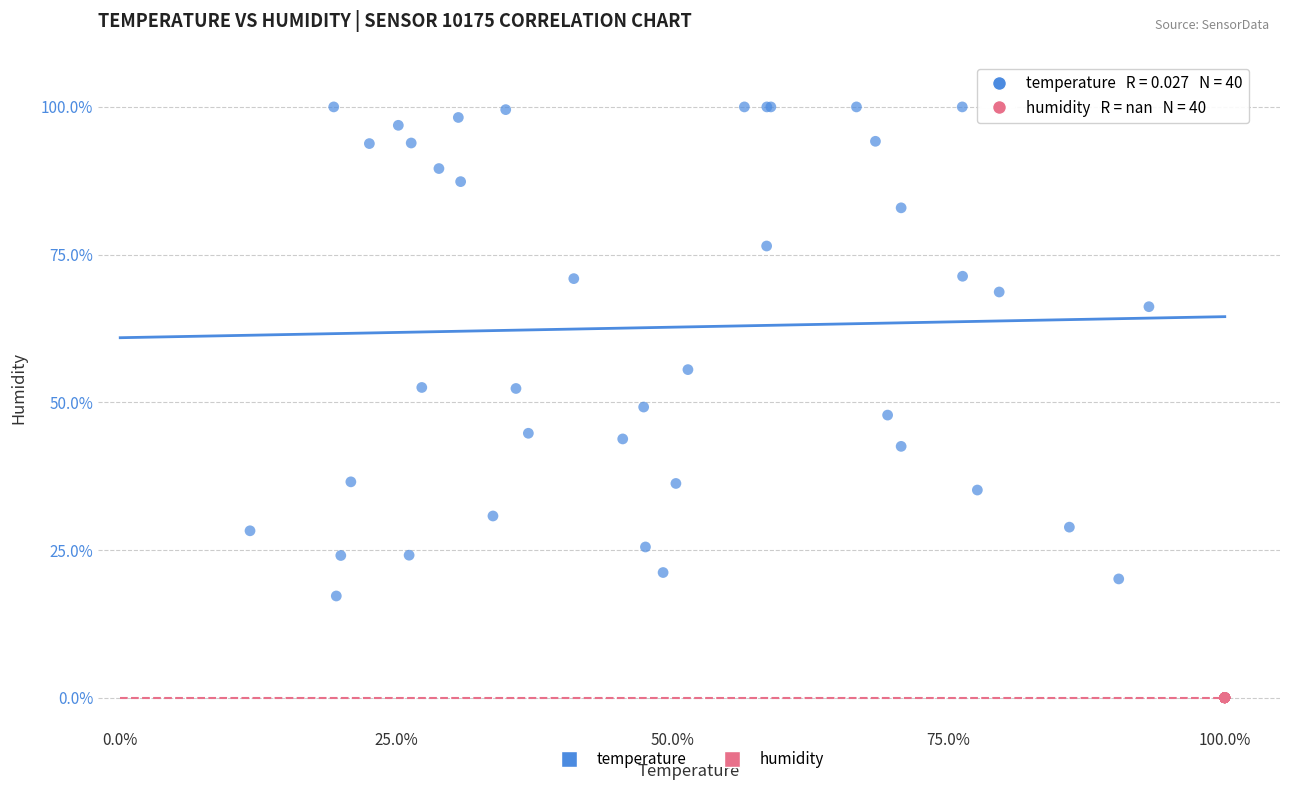

Which series reaches the minimum Y coordinate?

humidity